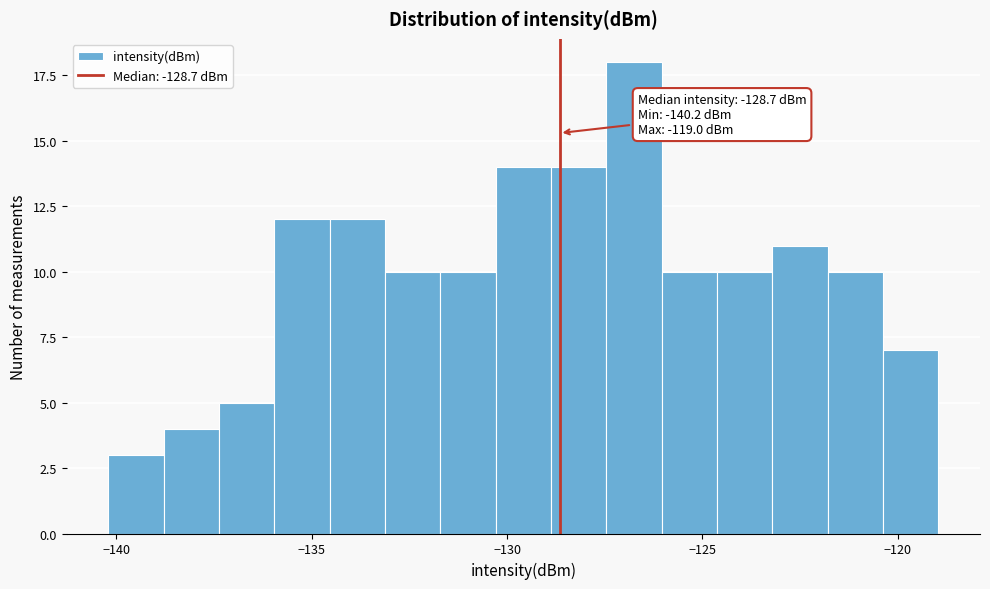

Read against the x-axis, roughly where is the centre of the tallest bar?

-126.5